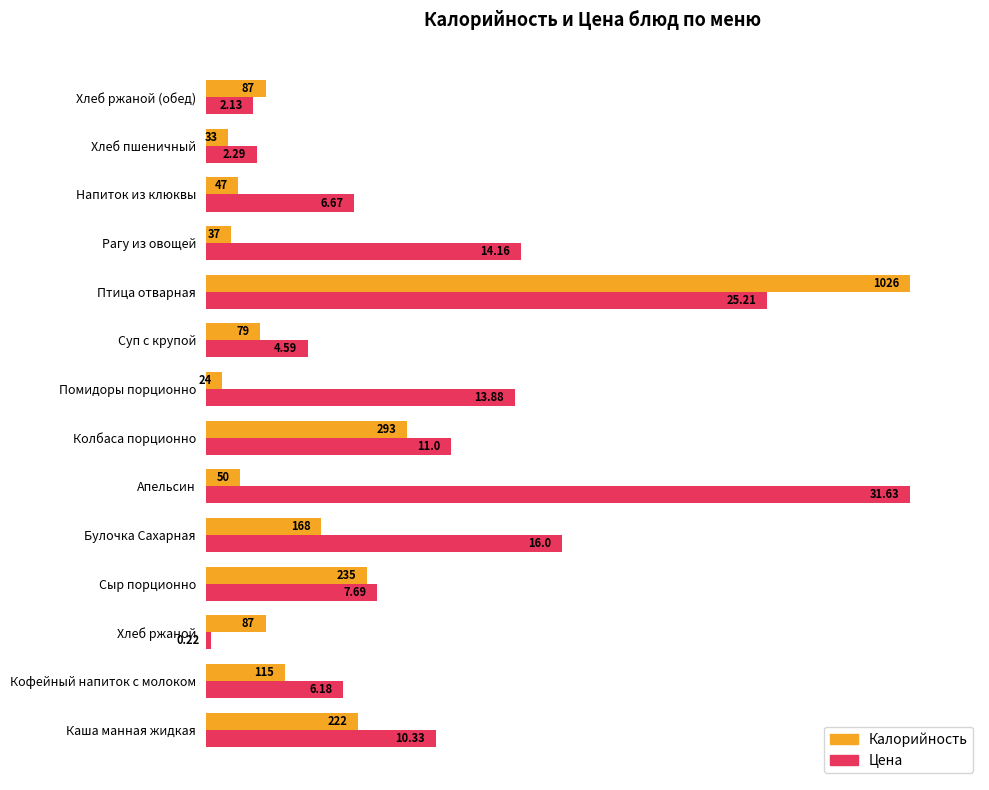

What are all the series names shown in the legend?

Калорийность, Цена